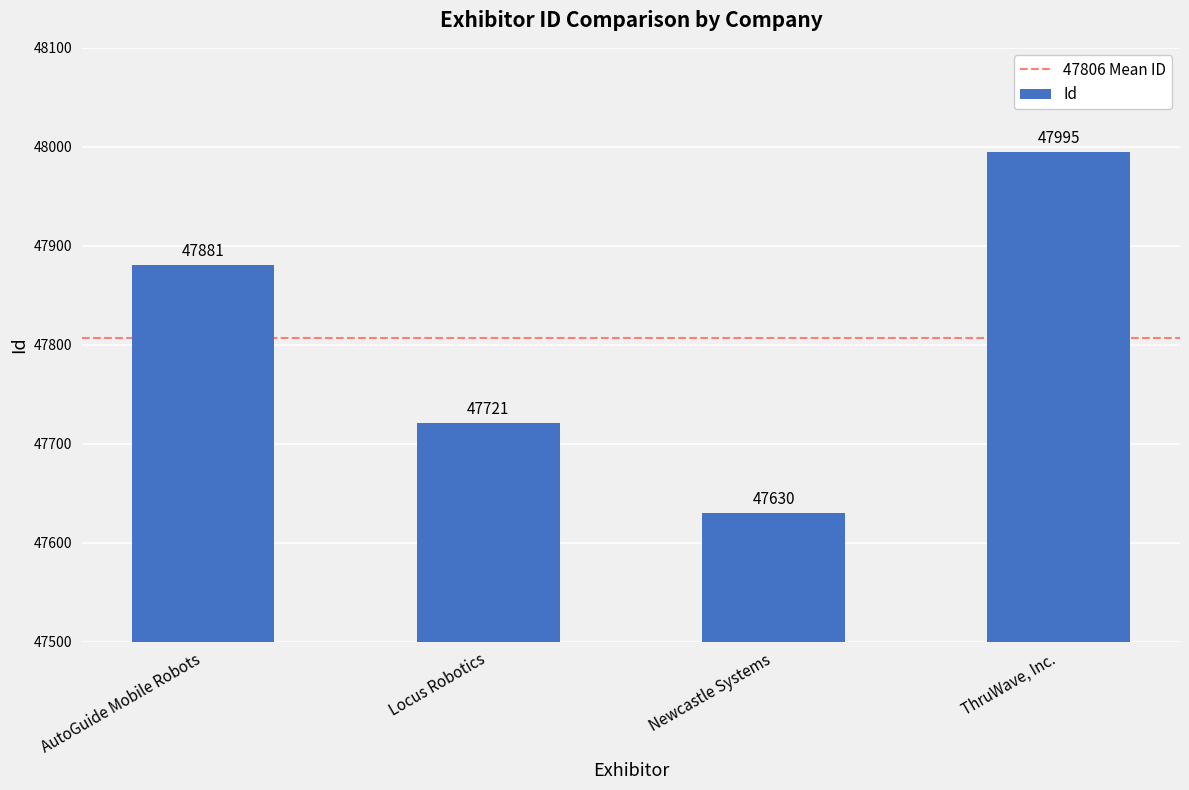

Reading right to left, extract all data points from this chart.

ThruWave, Inc.=47995	Newcastle Systems=47630	Locus Robotics=47721	AutoGuide Mobile Robots=47881